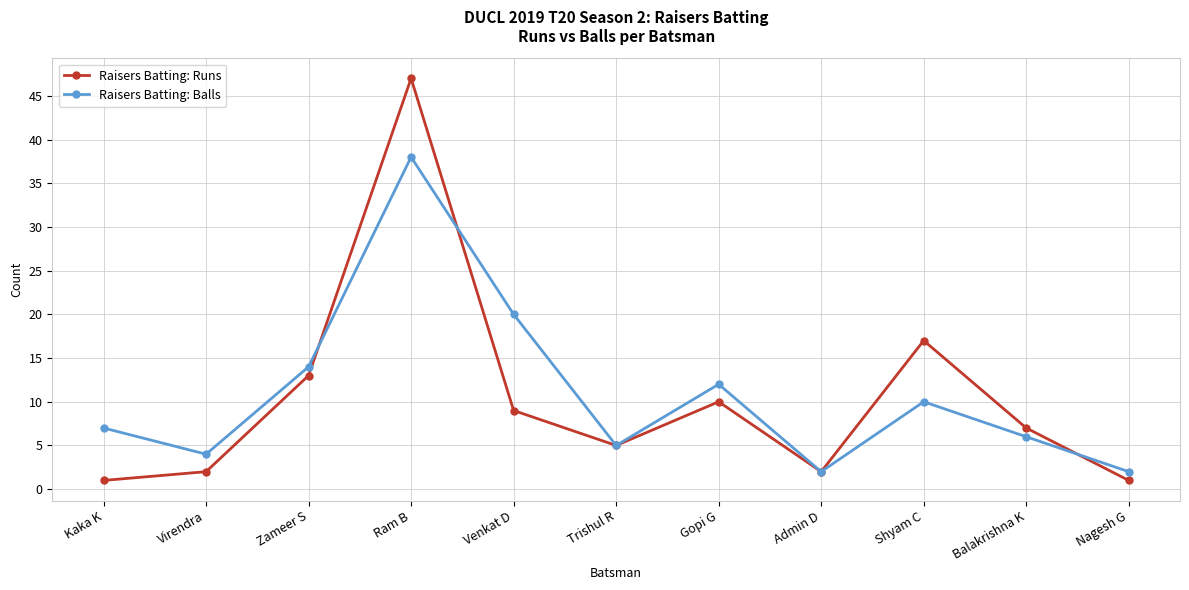

Rank the series by their maximum value, from lowest to highest.

Raisers Batting: Balls, Raisers Batting: Runs